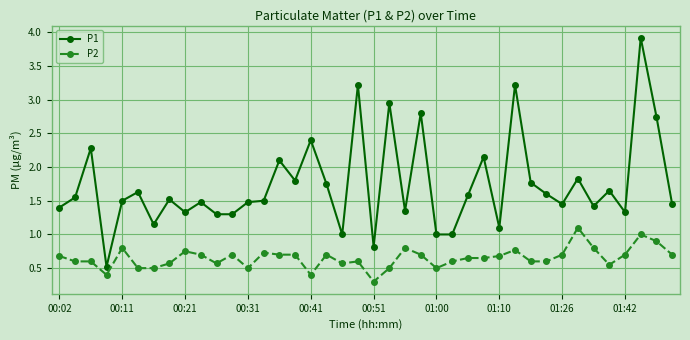

What is the sum of all P2 values?

26.1